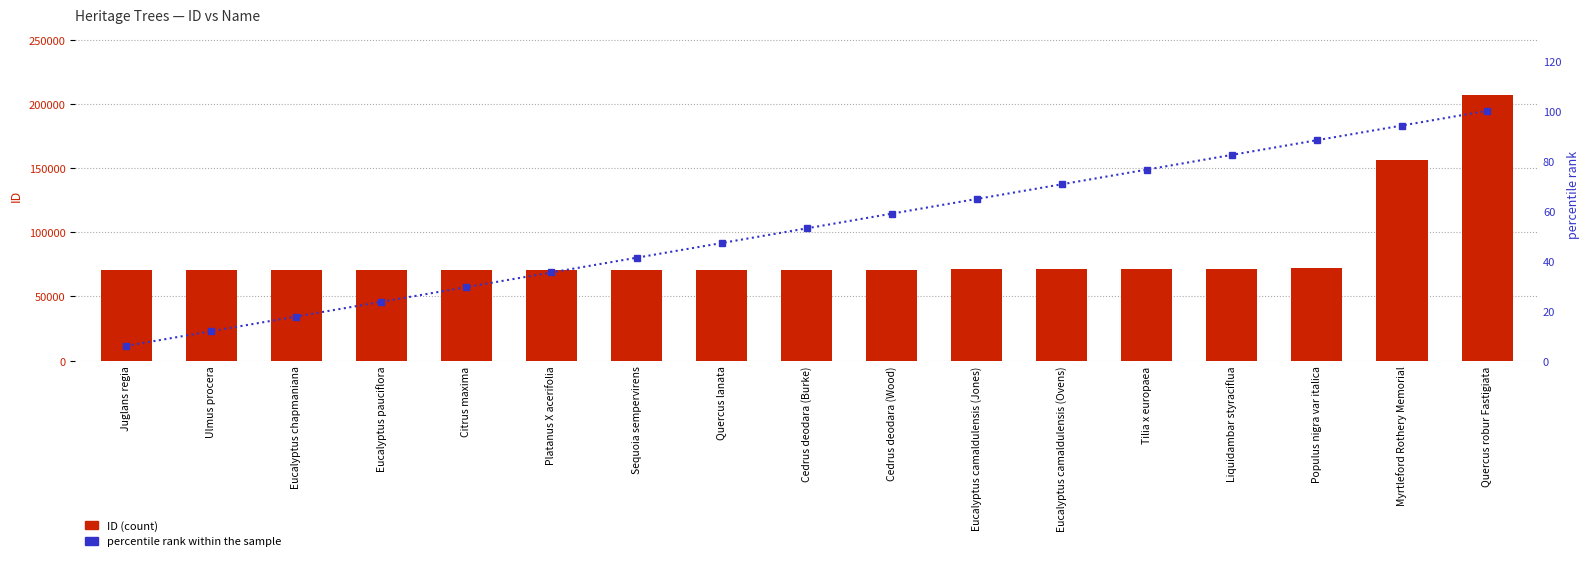

The value of percentile rank within the sample at Eucalyptus chapmaniana is 17.6. True or false?

True